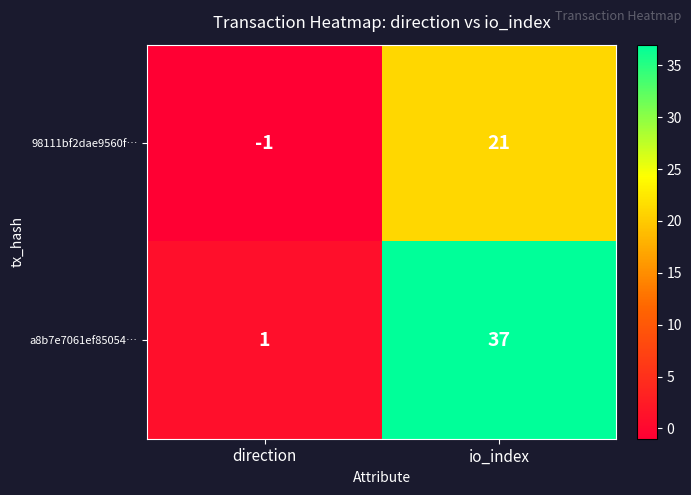

Where is 98111bf2dae9560f… nearest to the value 10?

direction